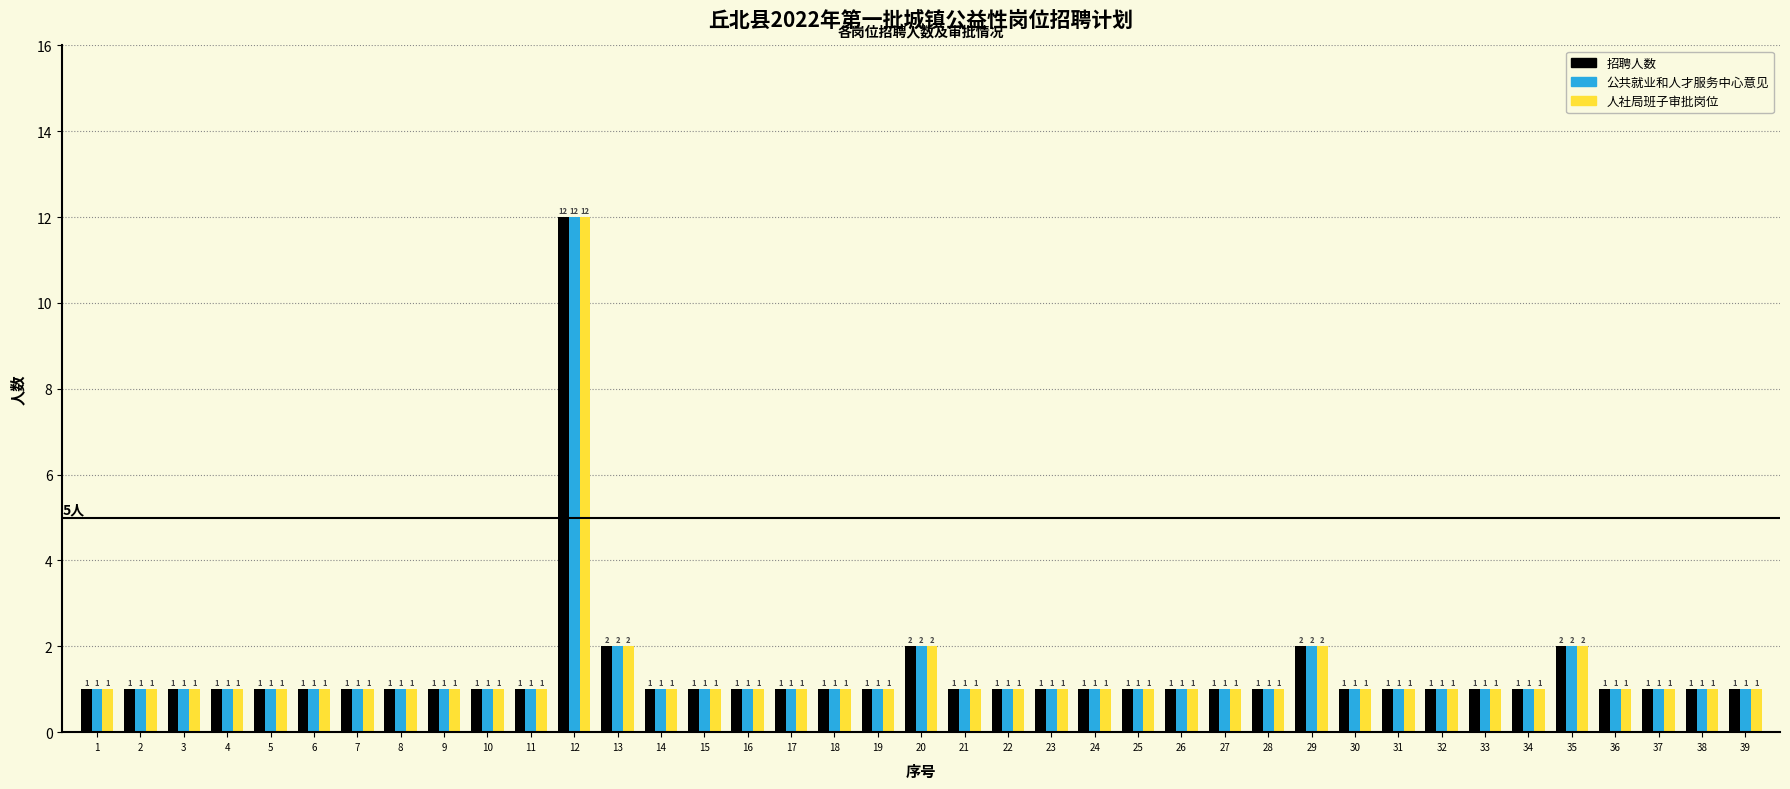

Does the chart contain stacked bars?

No